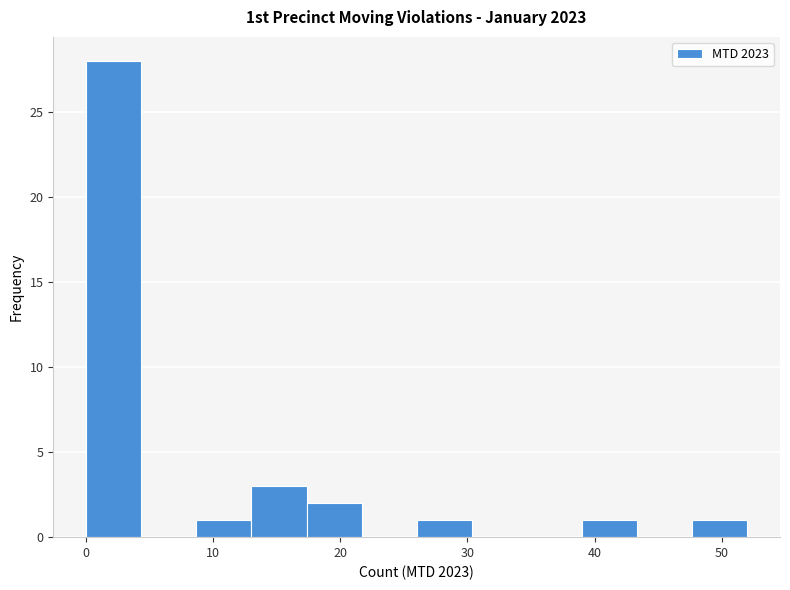

What is the height of the bar covering 39 to 43 on the x-axis? Neither the bar edges nor the heights are printed on the chart, so give them approximately, as read against the axes.

1